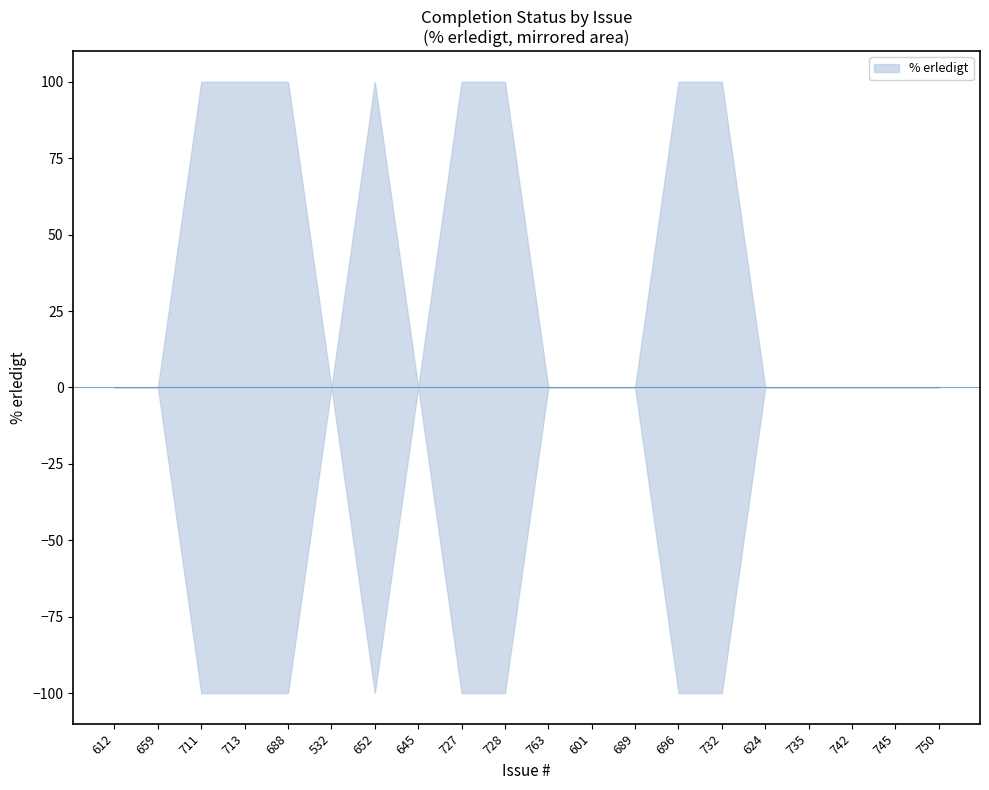

What position from the right is 645?

13